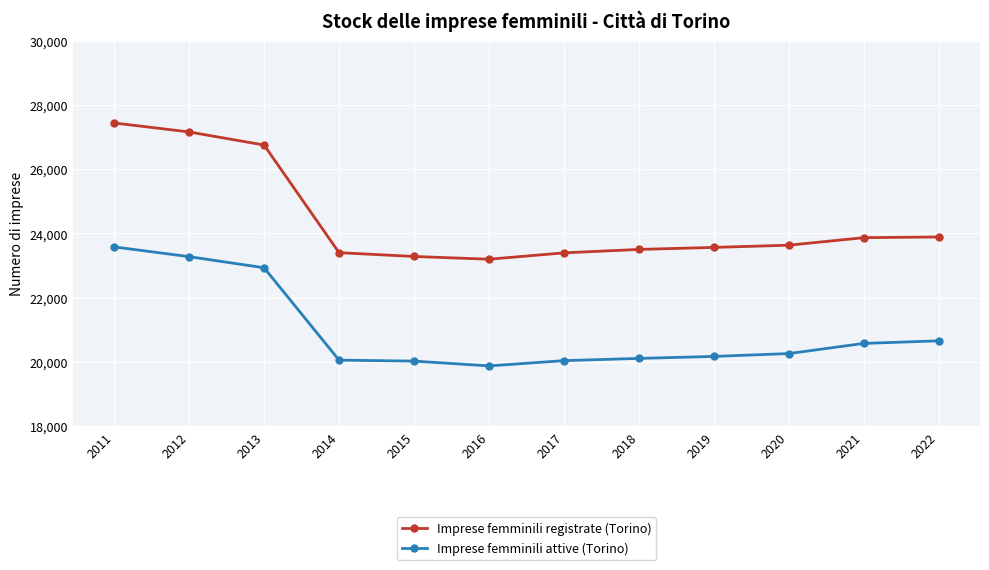

Read the Imprese femminili attive (Torino) value at 2013, to the nearest 100.

22900